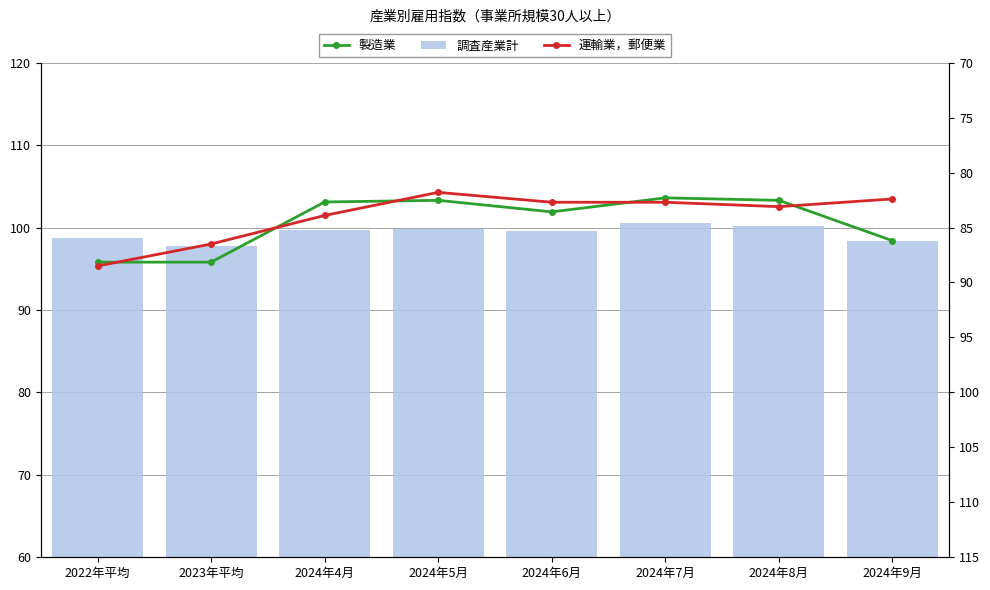

Reading left to right, list all the values displayed in this chart.

製造業: 95.8	95.8	103.1	103.3	101.9	103.6	103.3	98.4
調査産業計: 98.7	97.7	99.7	99.8	99.6	100.5	100.2	98.4
運輸業，郵便業: 88.5	86.5	83.9	81.8	82.7	82.7	83.1	82.4